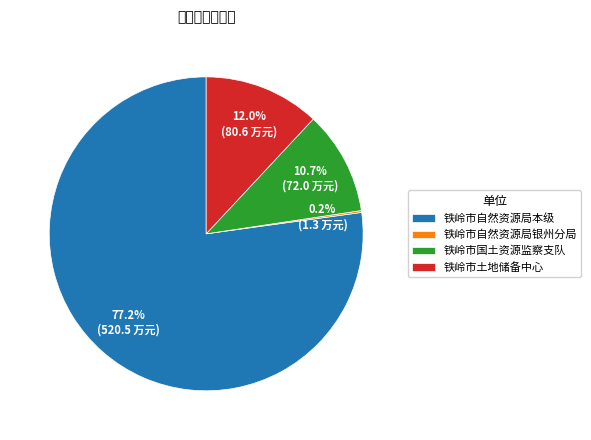

The 铁岭市土地储备中心 slice represents 12% of the pie. True or false?

True